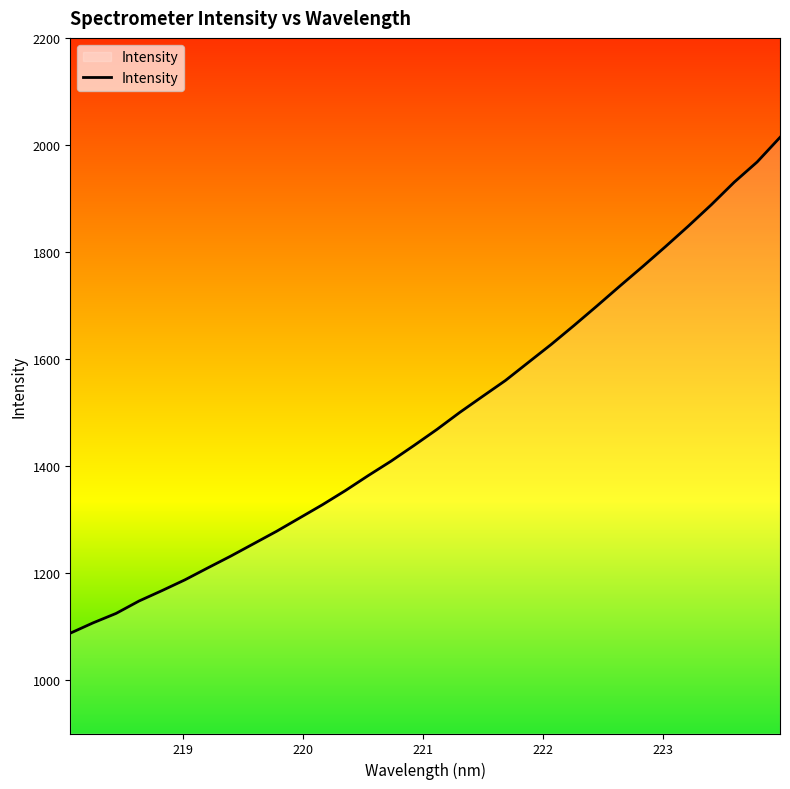

What is the difference between the maximum and minimum values?

926.6